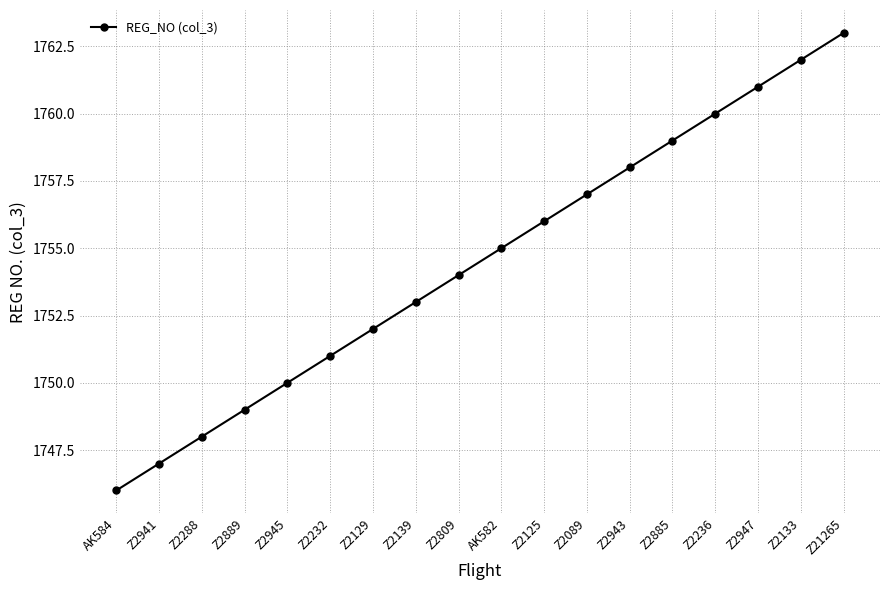

Is it true that the value at Z2139 is 762?

False